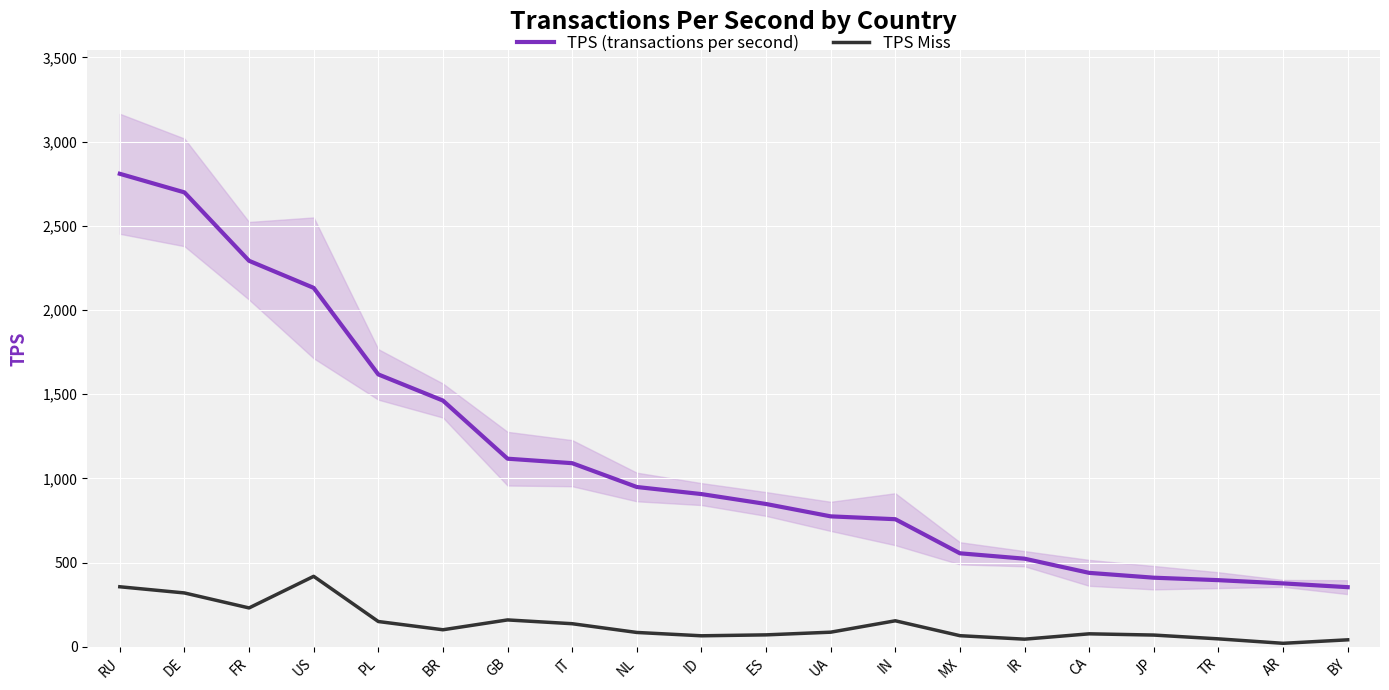

Which category has the lowest value in the TPS Miss series?

AR